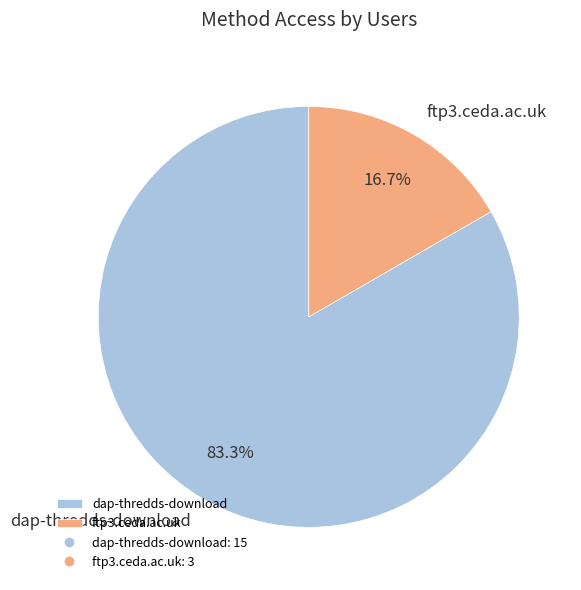

To the nearest percent, what portion does ftp3.ceda.ac.uk represent?

17%